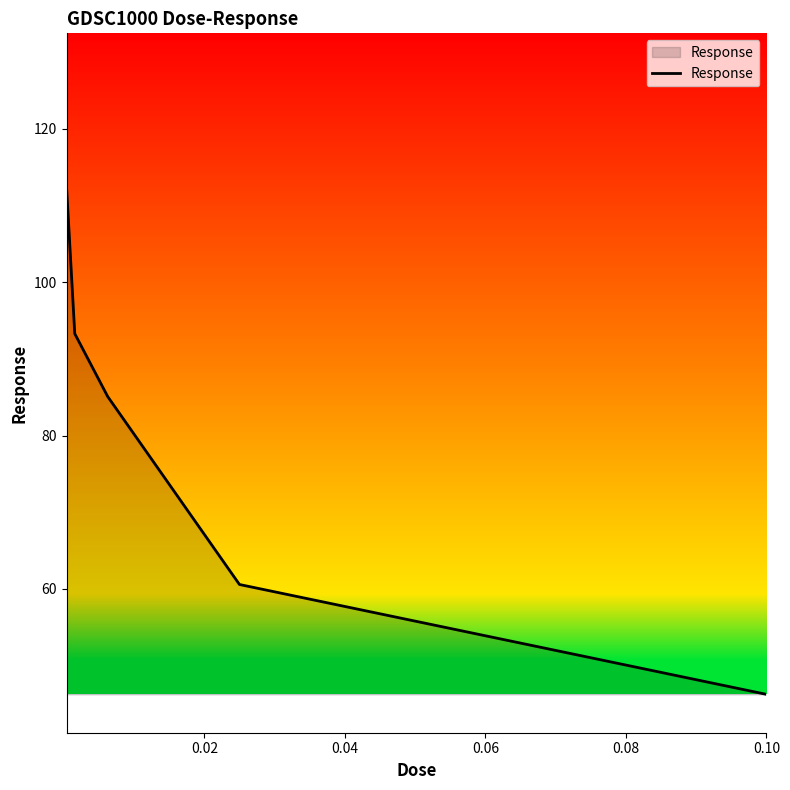

What is the smallest value displayed?

46.3